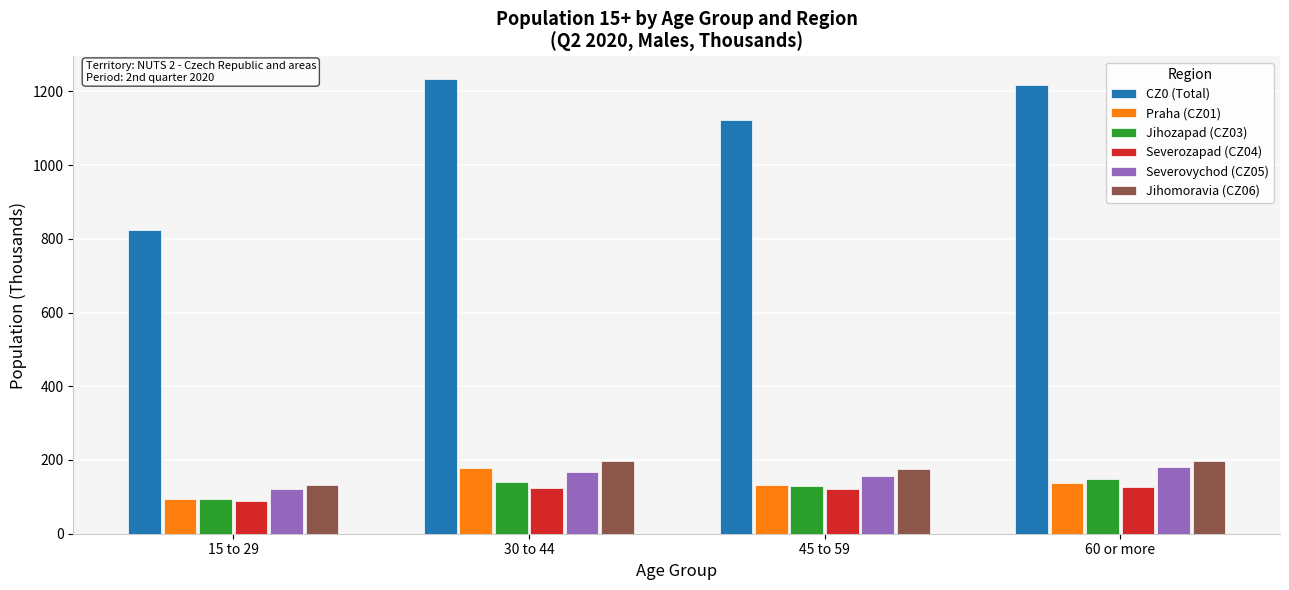

At which label does Jihozapad (CZ03) first exceed 139?

30 to 44